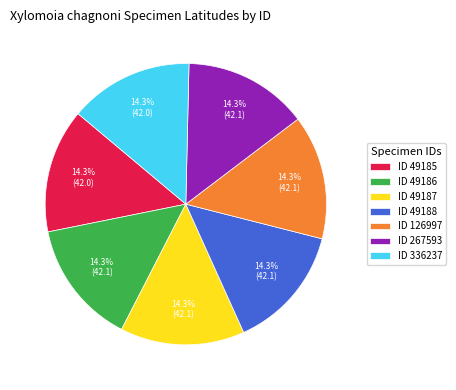

What is the ratio of the value at ID 49185 to the value at ID 49186?

1.0